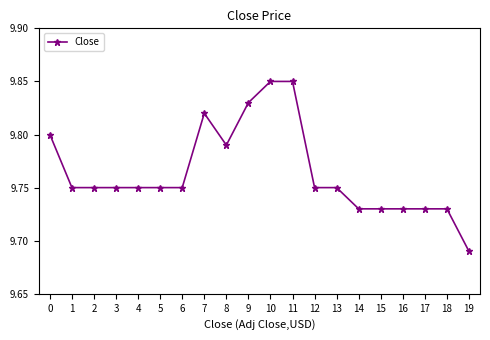

How many values are between 9 and 10?

20